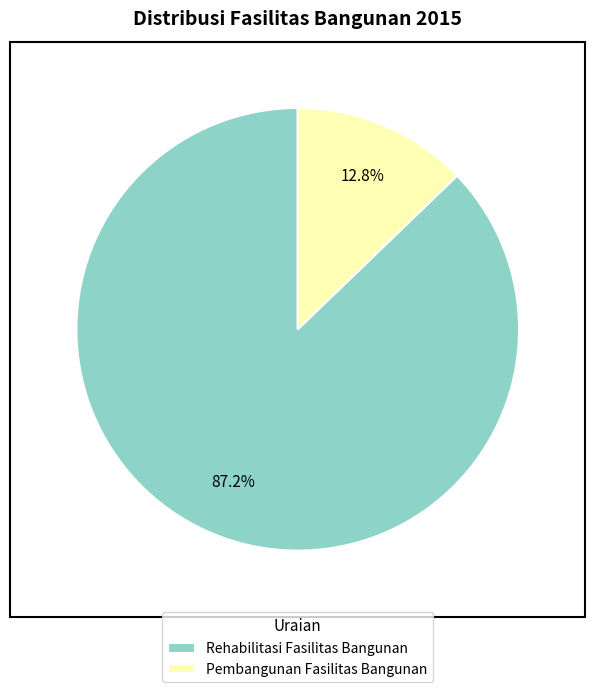

To the nearest percent, what is the average slice percentage?

50%